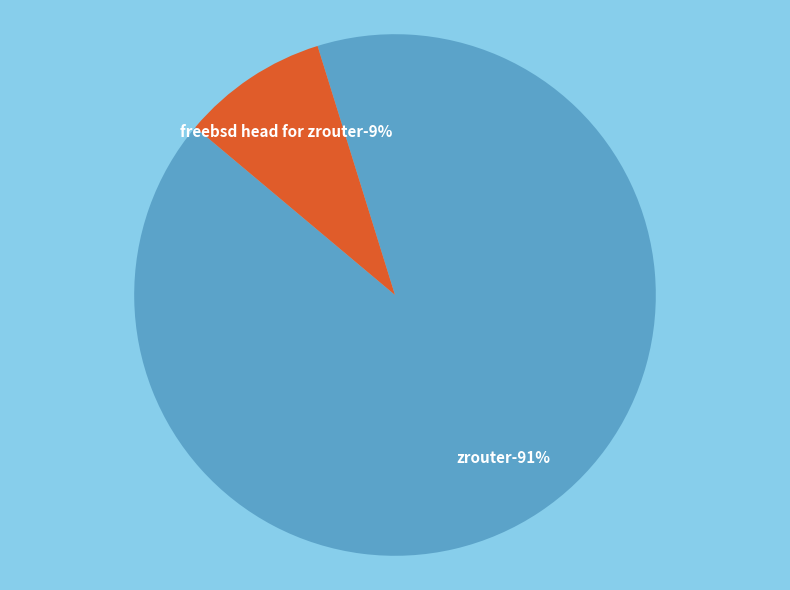

Approximately how many times larger is the value at FreeBSD HEAD for ZRouter compared to zrouter?

0.1